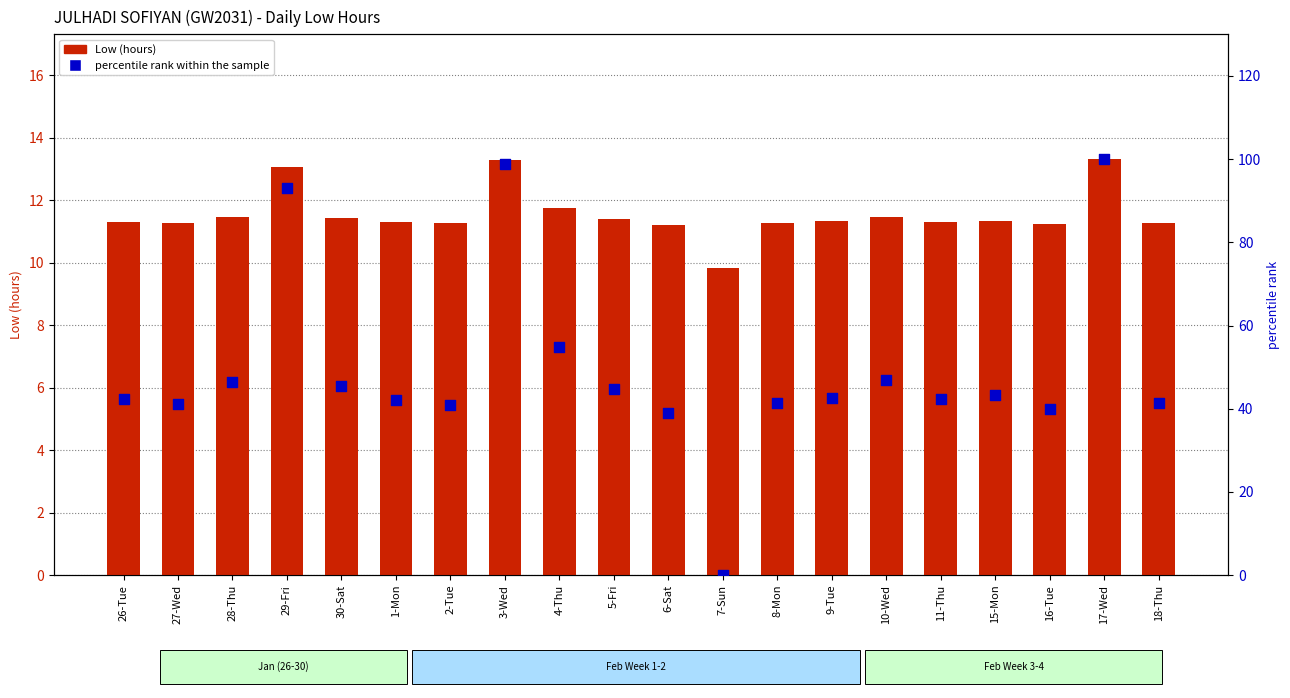

Which series contains the lowest Y value?

percentile rank within the sample